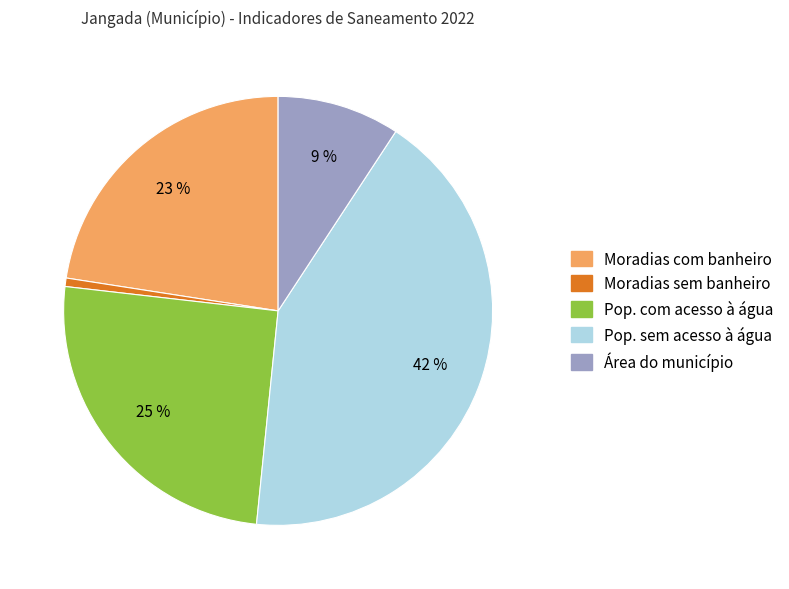

To the nearest percent, what is the average slice percentage?

20%